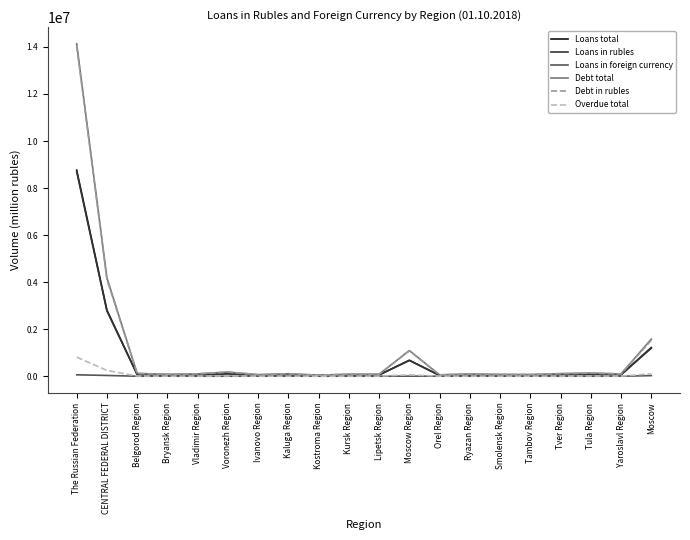

What is the total value across all series at Smolensk Region?

248271